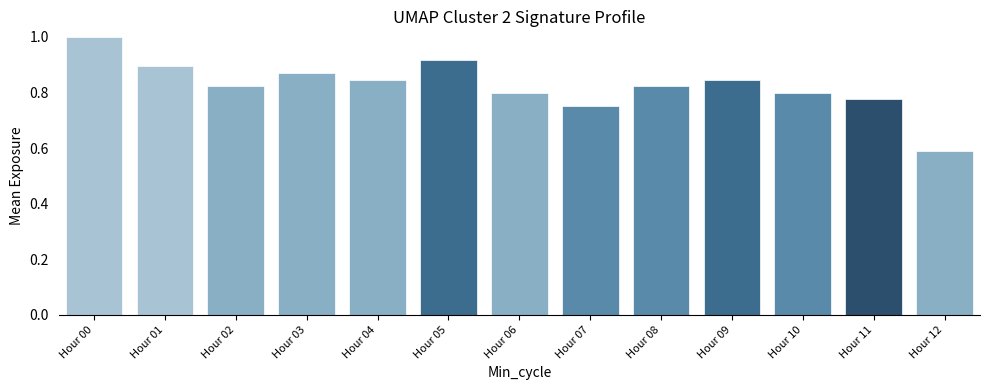

How many values are between 0 and 1?

13